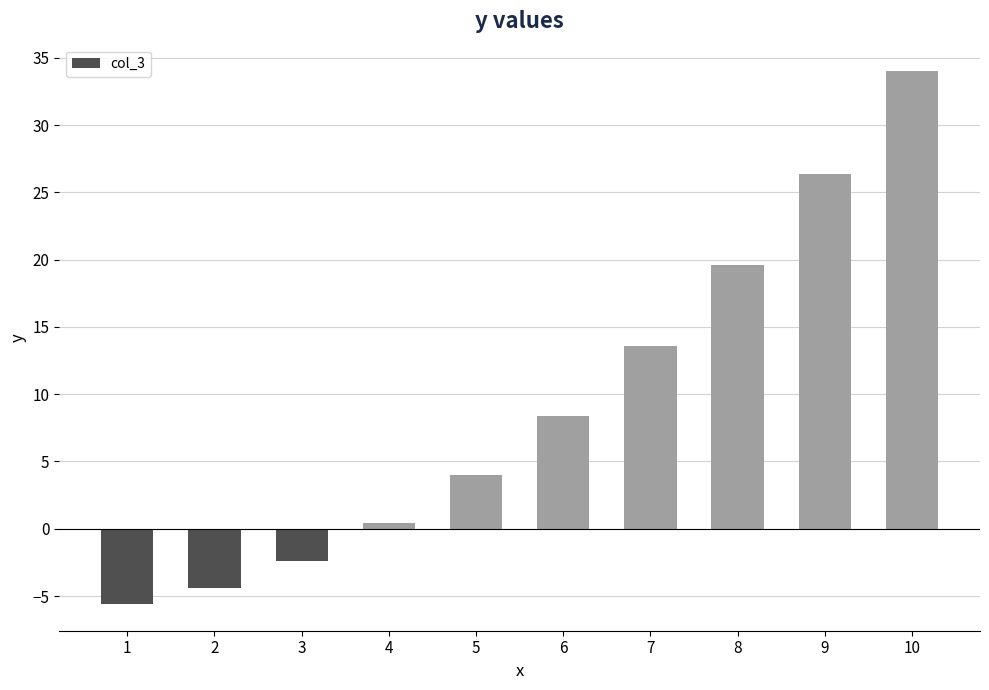

Are the bars grouped side by side (vs. stacked)?

No